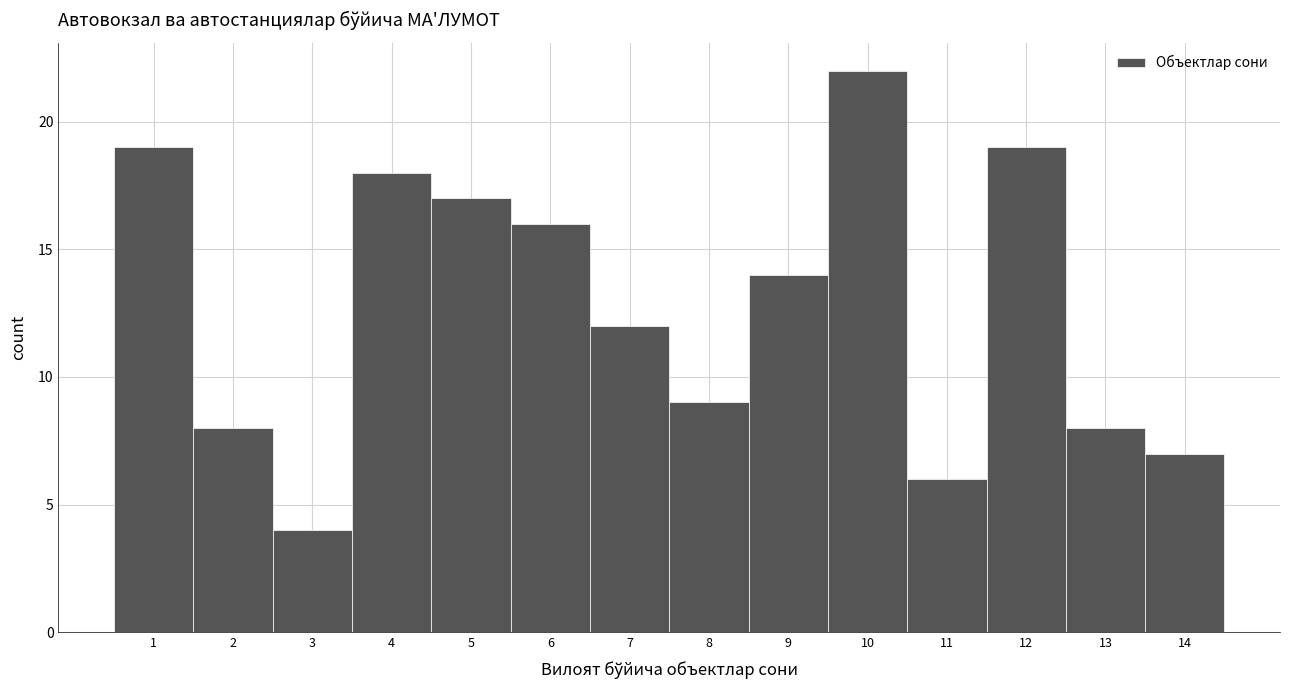

Reading left to right, what are all the values shown in this chart?

1=19	2=8	3=4	4=18	5=17	6=16	7=12	8=9	9=14	10=22	11=6	12=19	13=8	14=7